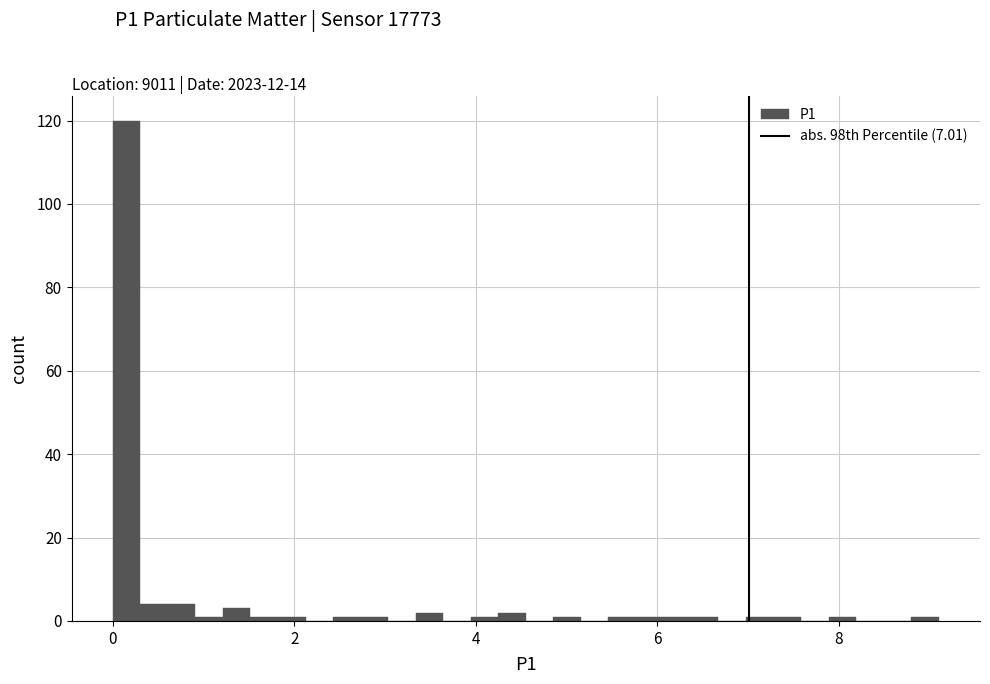

Read against the x-axis, roughly where is the centre of the tallest bar?

0.2